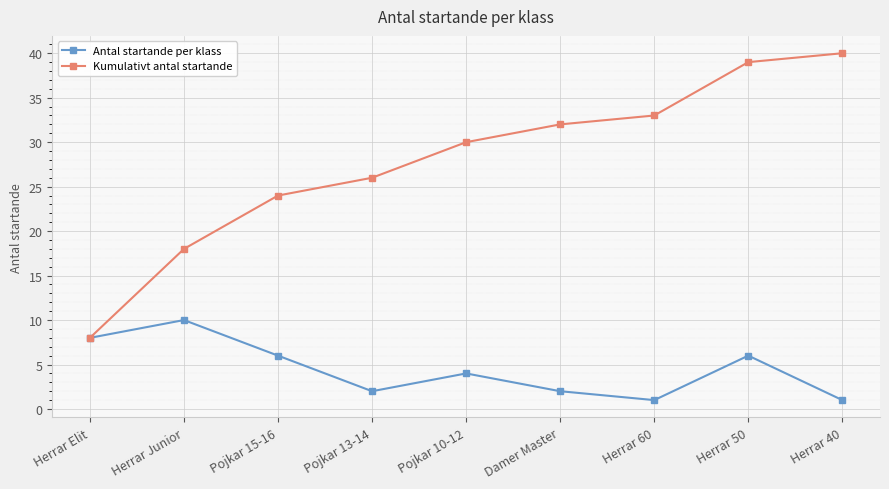

At Damer Master, list the series in order from smallest to largest.

Antal startande per klass, Kumulativt antal startande